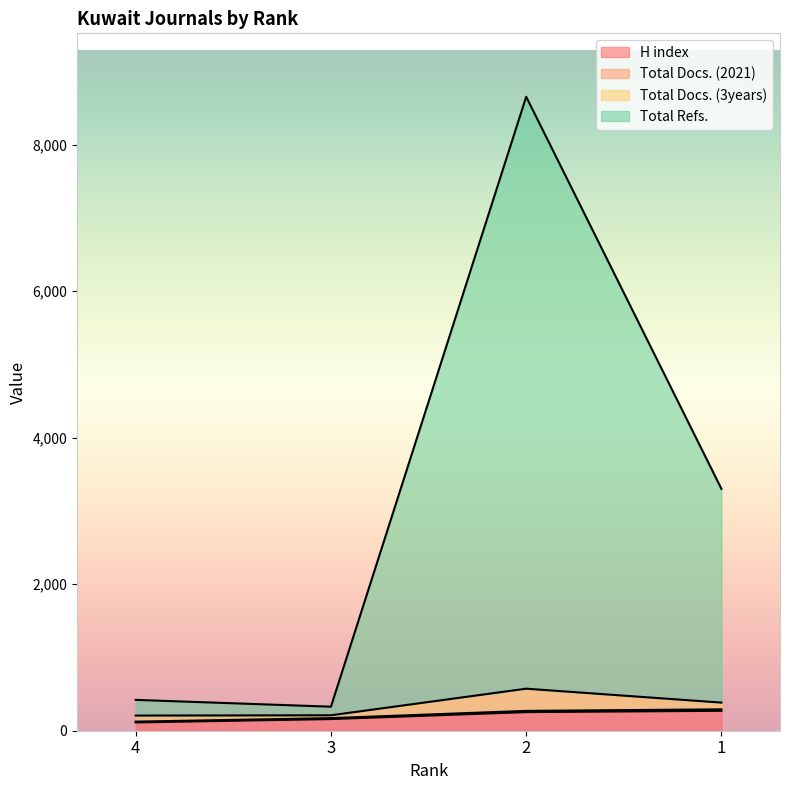

What is the minimum value shown in the chart?

113